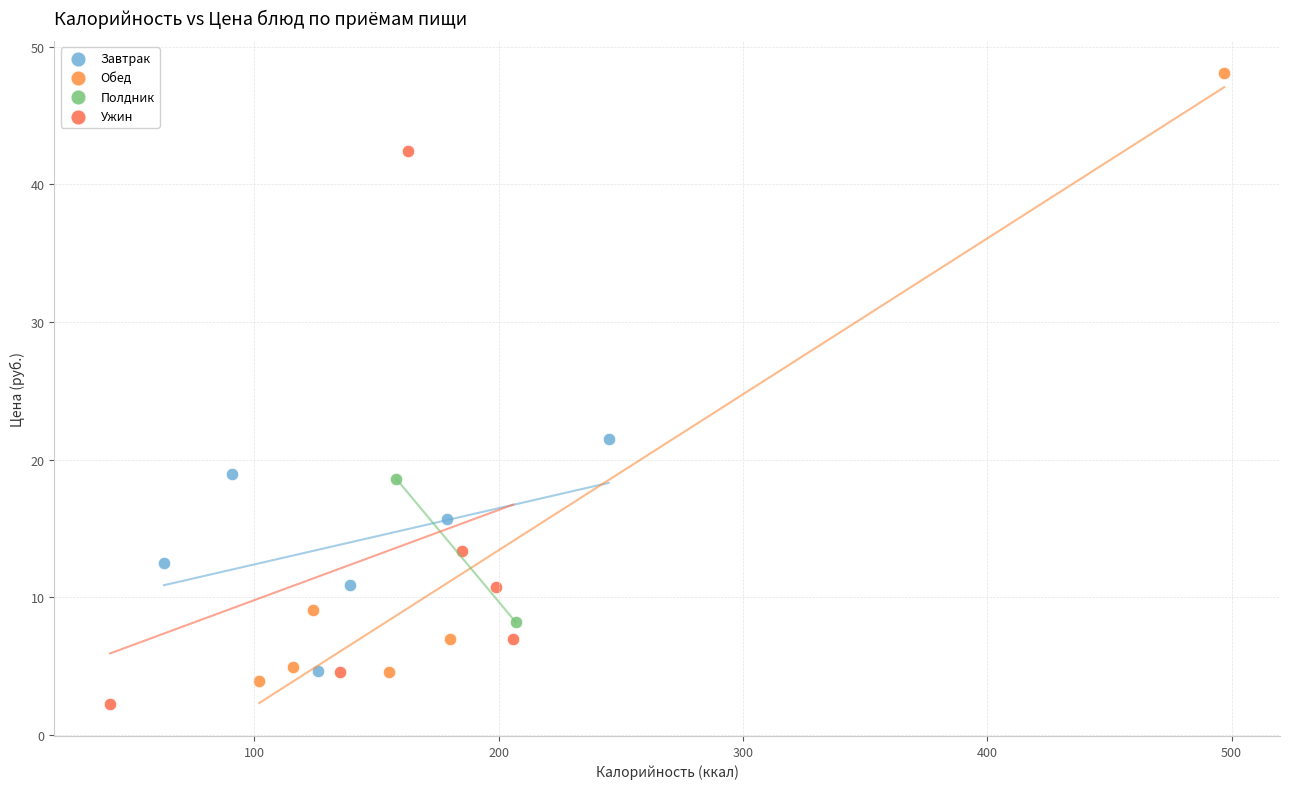

Which series has the largest Y range (max minus min)?

Обед